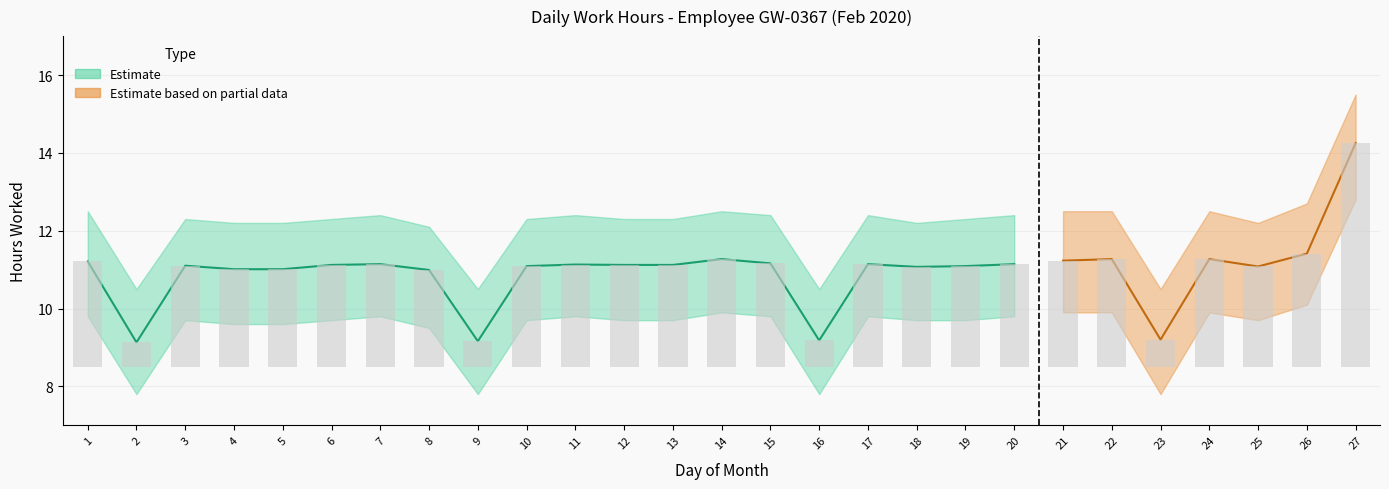

Is it true that Lower Bound equals 7.8 at 9?

True